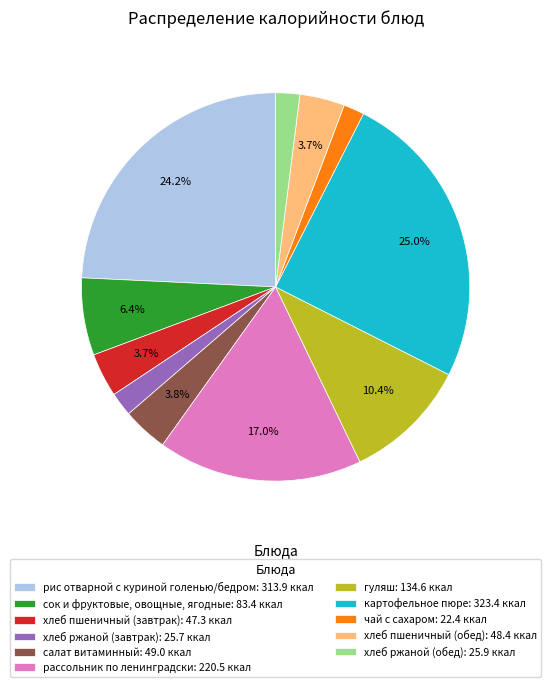

How many segments does this pie chart have?

11